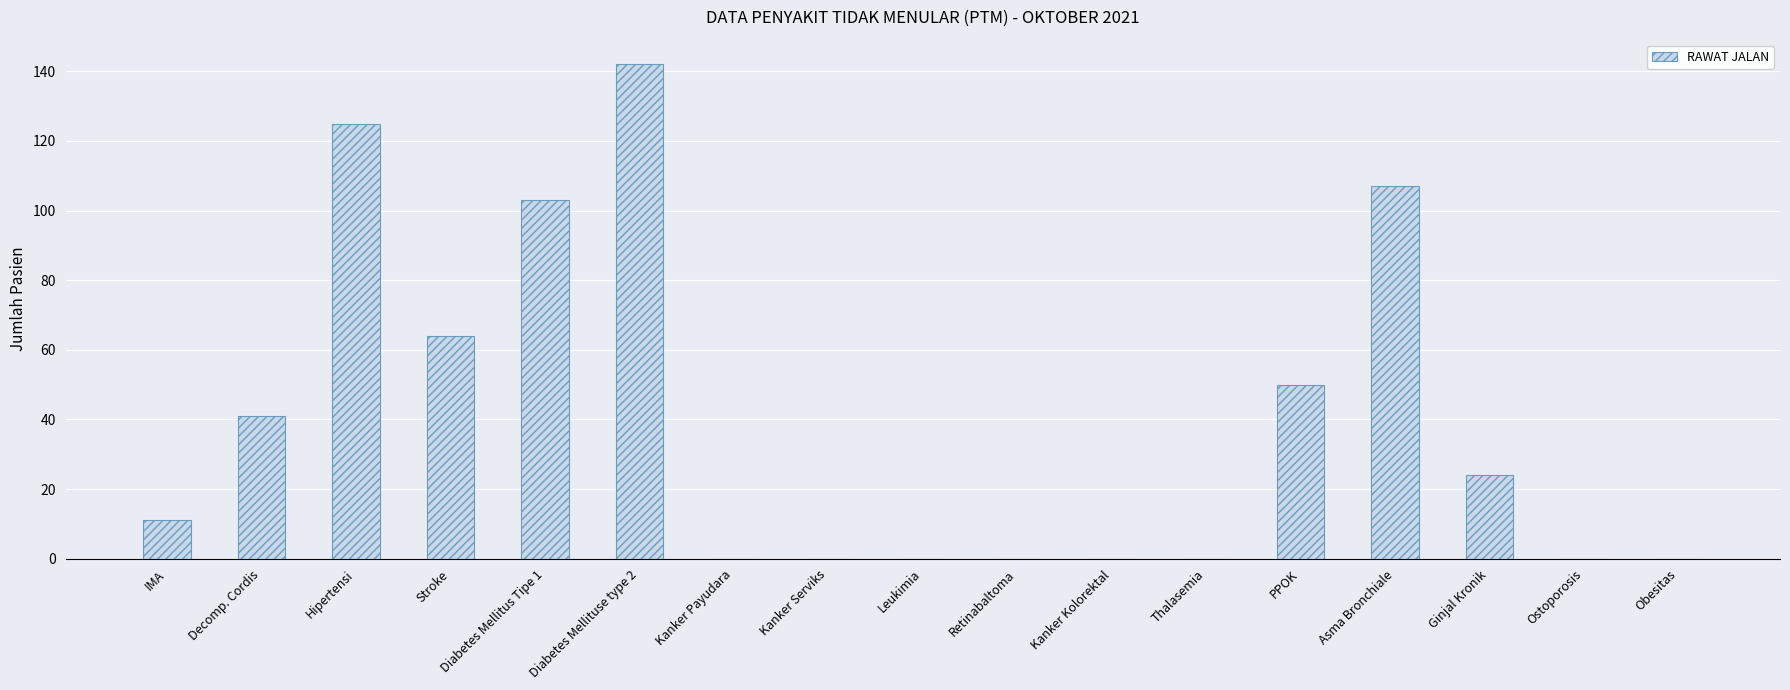

Where is the data nearest to the value 71?

Stroke